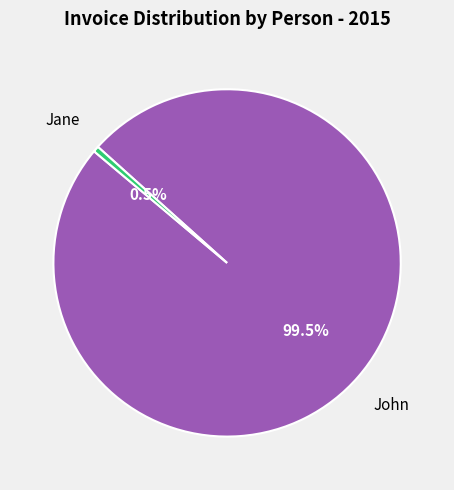

Is there a majority slice in this chart?

Yes